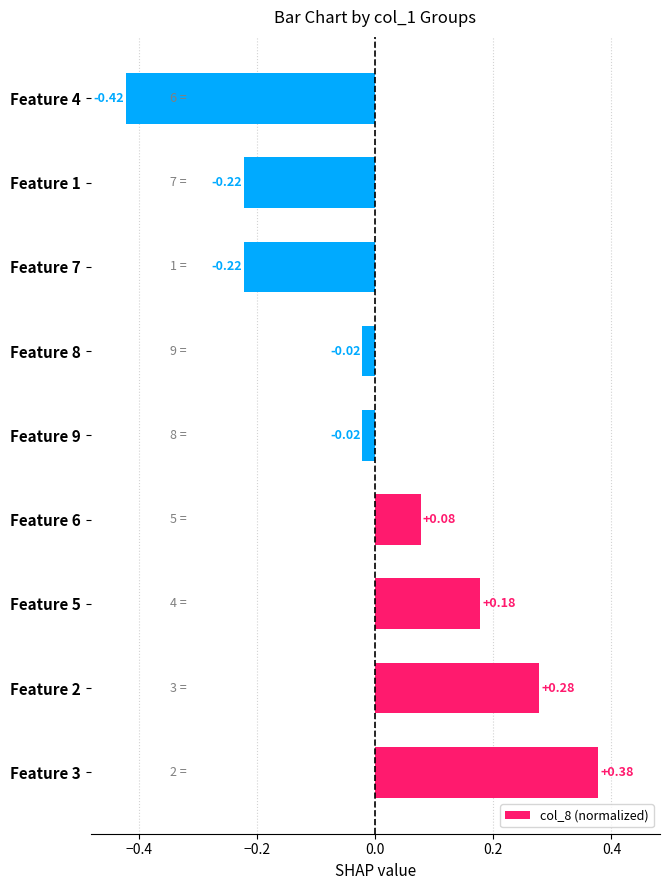

Which has a higher value, Feature 8 or Feature 2?

Feature 2